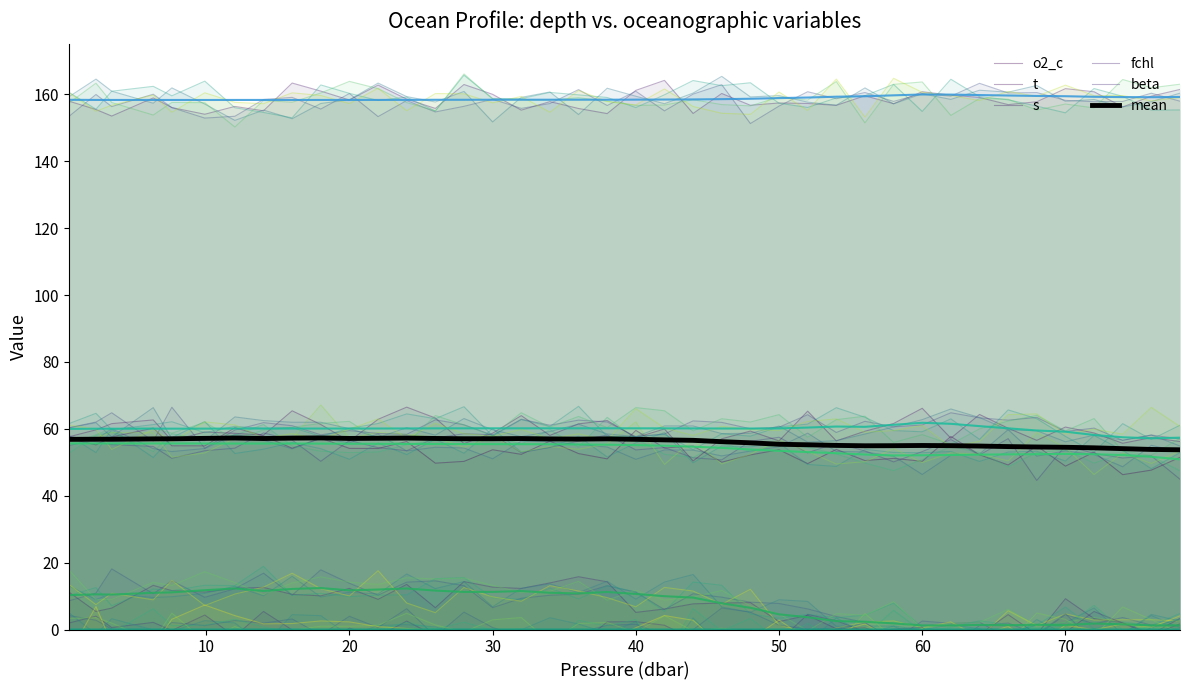

What is the difference between the maximum and second lowest values in the s series?

1.6